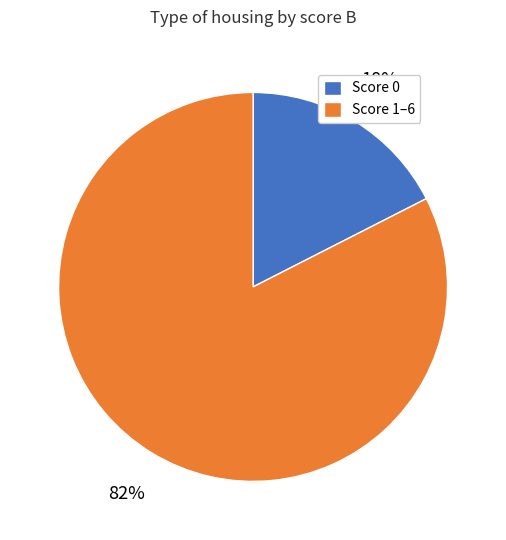

Between Score 0 and Score 1–6, which is larger?

Score 1–6